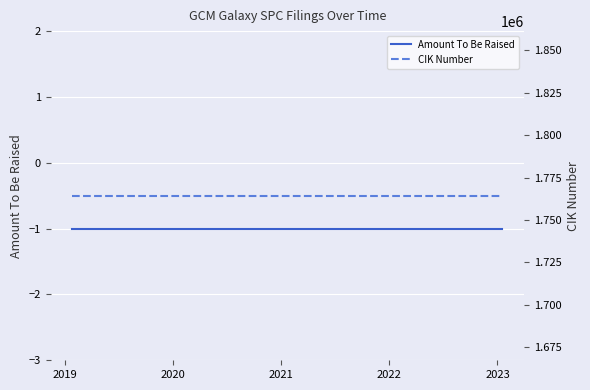

True or false: Amount To Be Raised and CIK Number cross at least once.

False